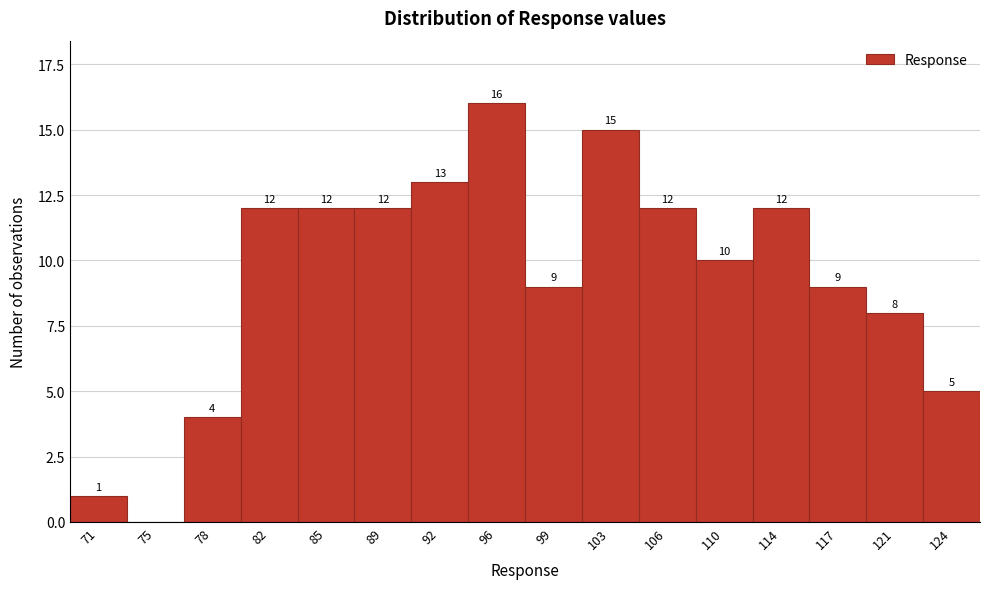

Reading left to right, what are all the values shown in this chart?

71=1	75=0	78=4	82=12	85=12	89=12	92=13	96=16	99=9	103=15	106=12	110=10	114=12	117=9	121=8	124=5